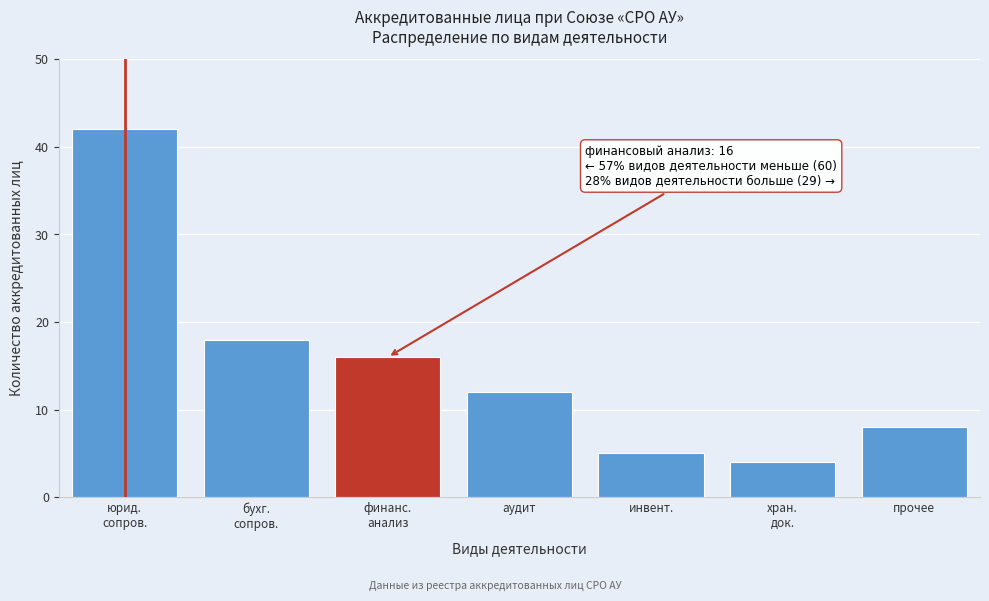

Reading right to left, transcribe all the data shown in this chart.

8	4	5	12	16	18	42